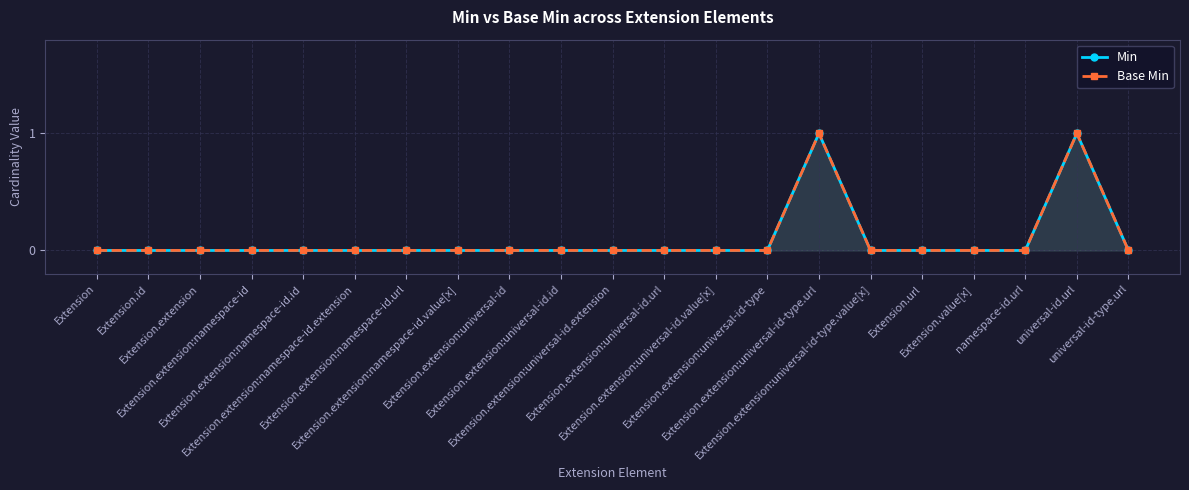

What is the label of the 11th point from the right?

Extension.extension:universal-id.extension